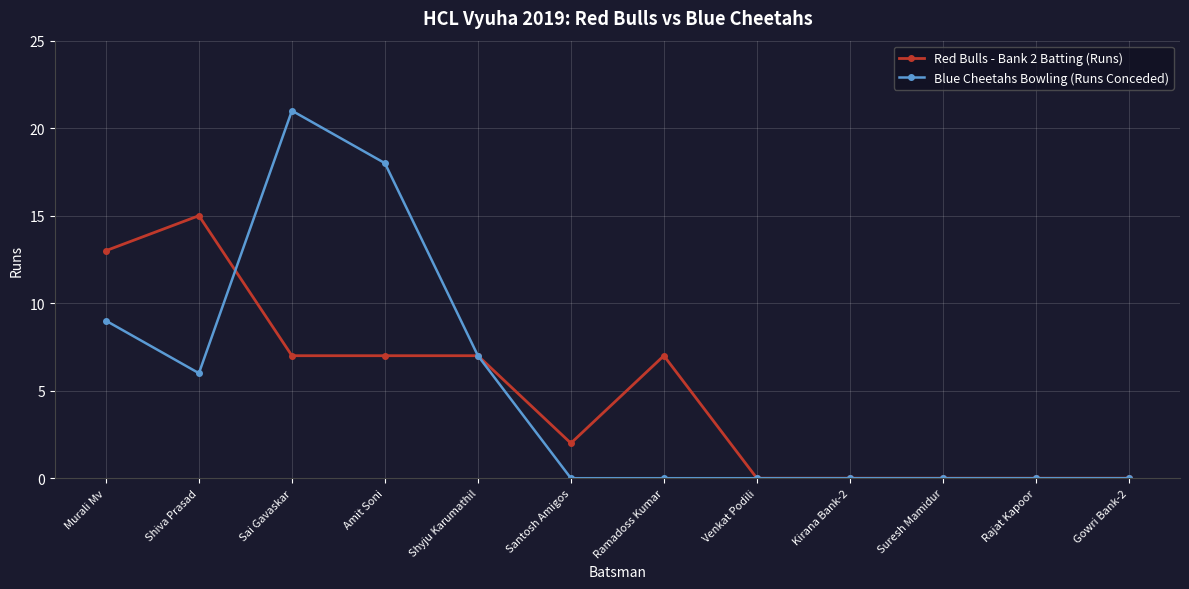

What is the difference between the Red Bulls - Bank 2 Batting (Runs) values at Santosh Amigos and Amit Soni?

5